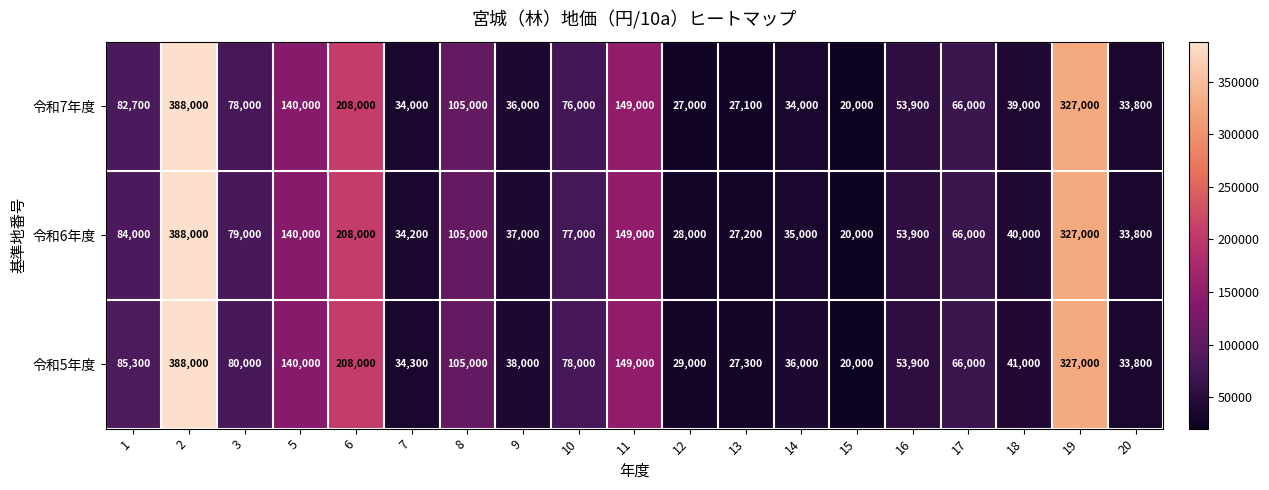

Between 6 and 12, which series saw the biggest shift?

令和7年度